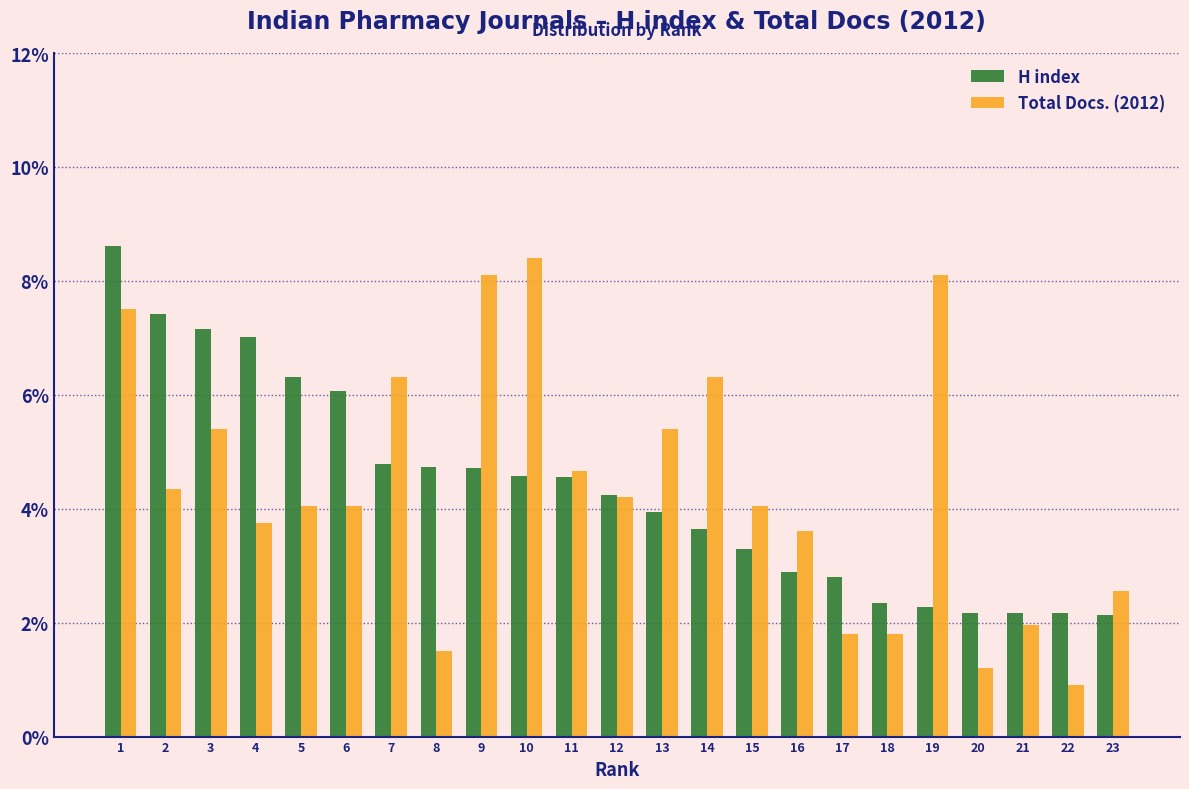

Rank the series at 8 from lowest to highest value.

Total Docs. (2012), H index